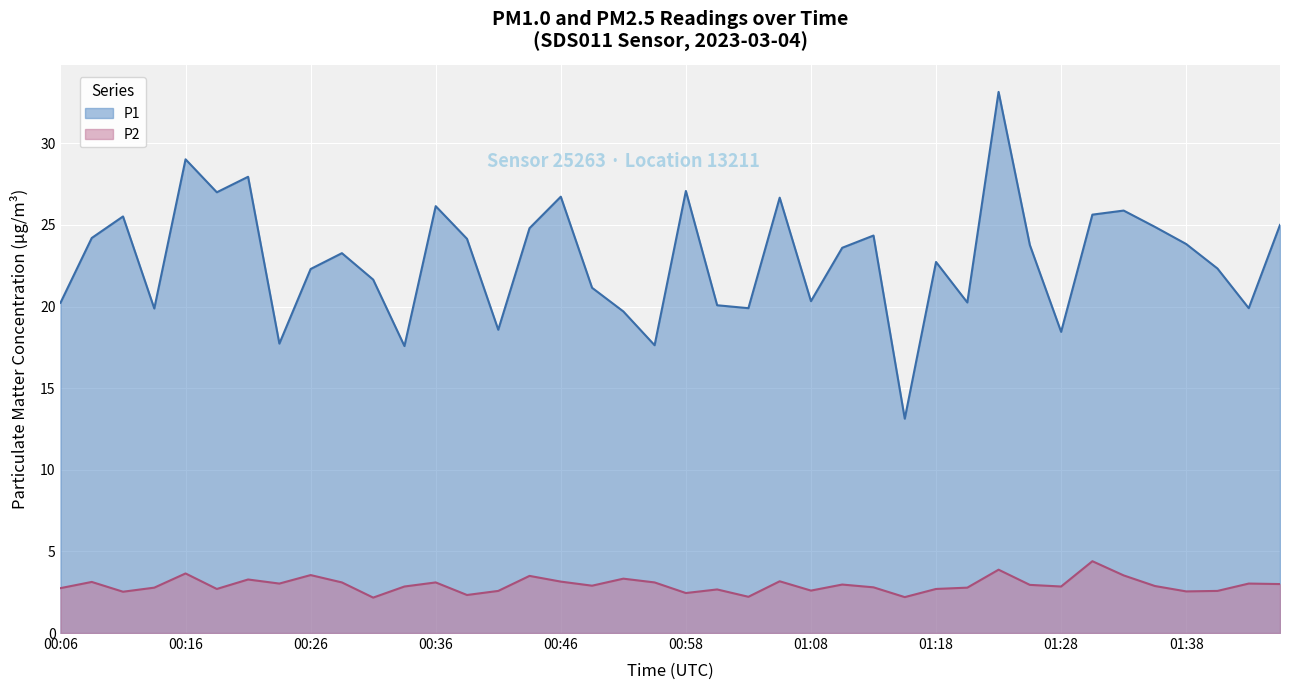

What position from the left is 00:58?

21